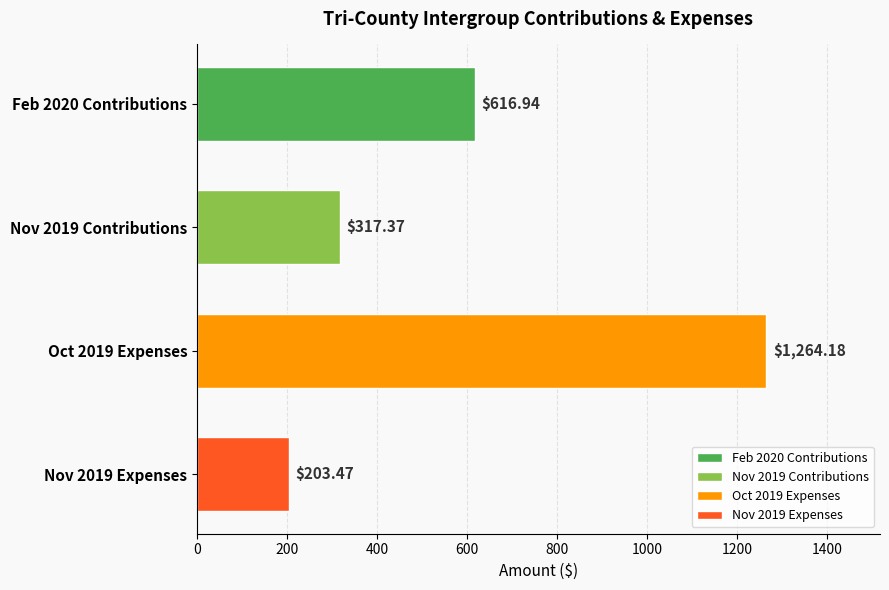

What is the total value across all series at November 2019?

520.8